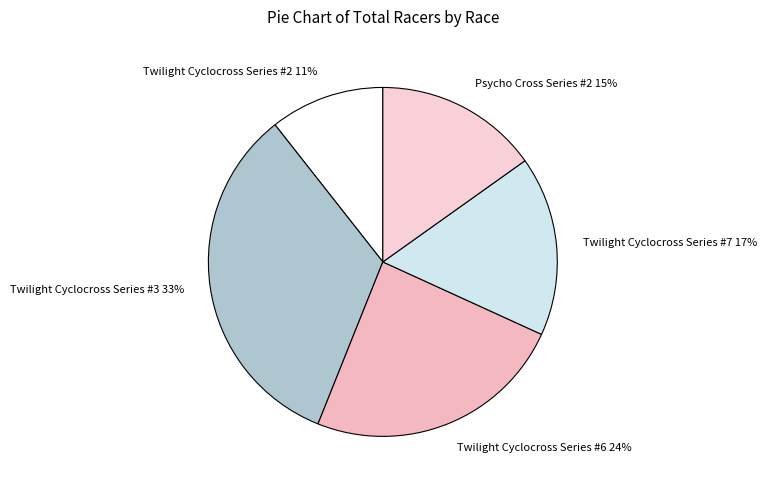

Between Psycho Cross Series #2 and Twilight Cyclocross Series #6, which is larger?

Twilight Cyclocross Series #6